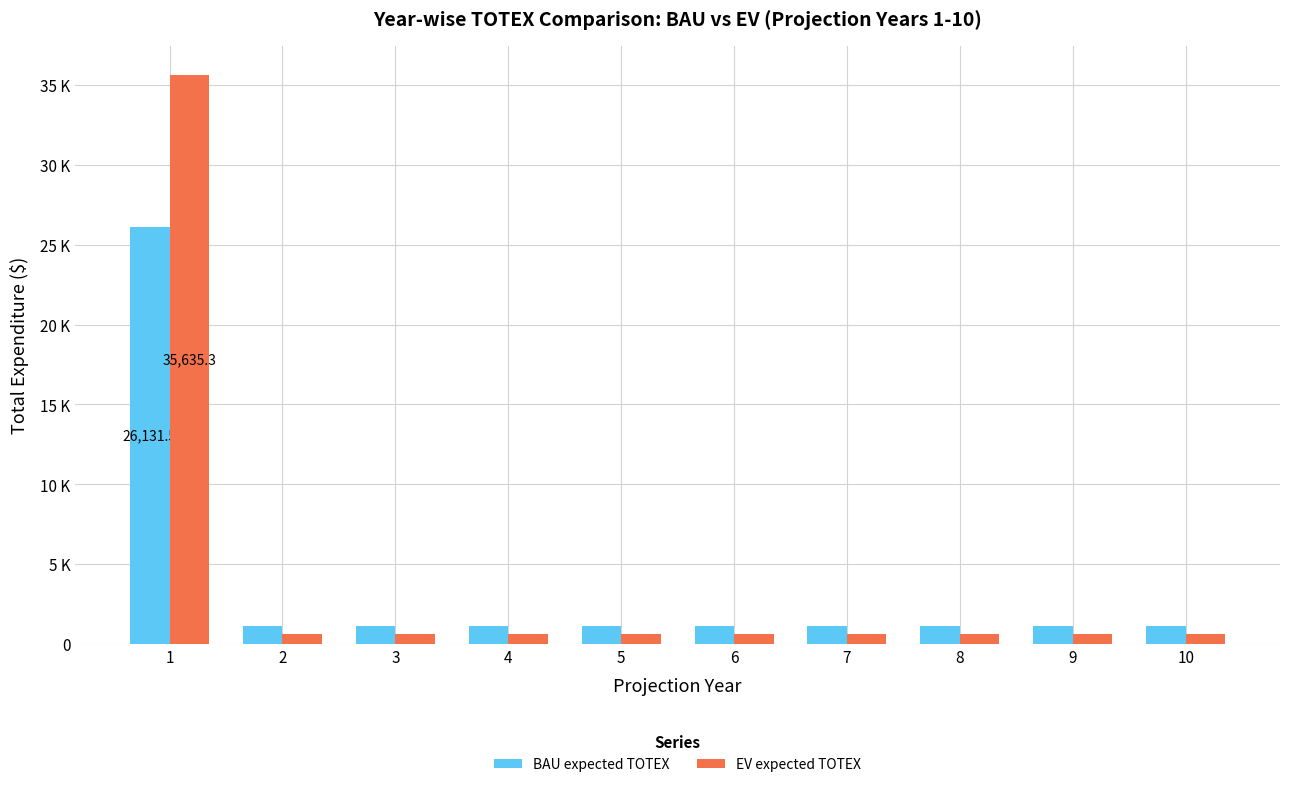

At which label does BAU expected TOTEX reach its peak?

1